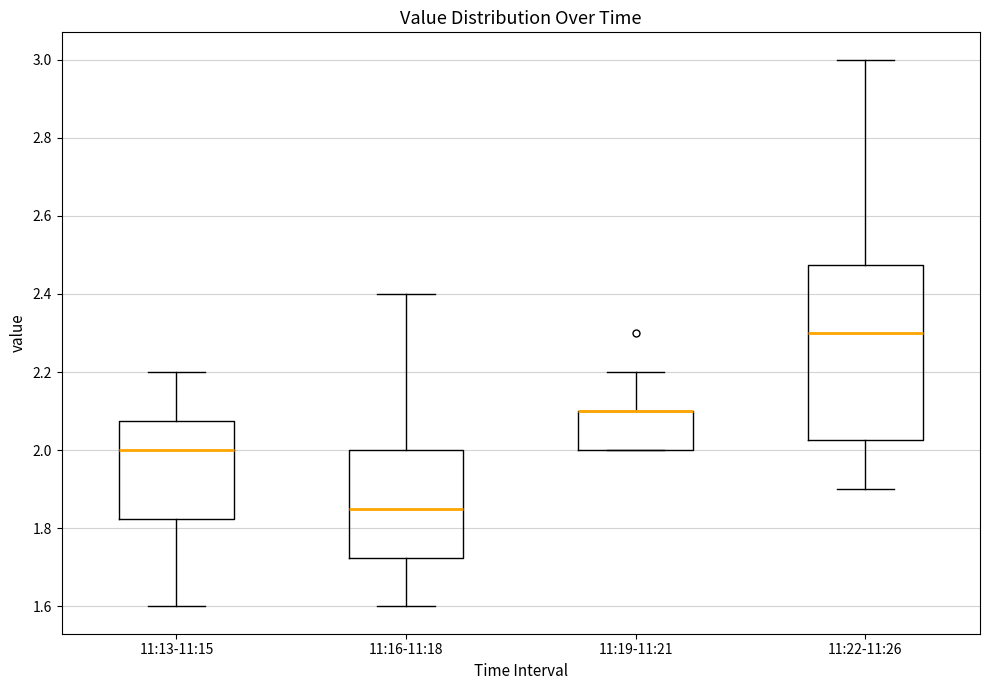

Reading left to right, transcribe this box plot: for each box, give where its median line is, the range the box spans, and where its two whiskers end, as read against the y-axis. The values are not printed on the chart, so give them approximately, as read against the axis.

11:13-11:15: median 2.00, box 1.82 to 2.08, whiskers 1.60 to 2.20
11:16-11:18: median 1.86, box 1.72 to 2.00, whiskers 1.60 to 2.40
11:19-11:21: median 2.10 (drawn on the box's upper edge), box 2.00 to 2.10, whiskers 2.00 to 2.20
11:22-11:26: median 2.30, box 2.02 to 2.48, whiskers 1.90 to 3.00